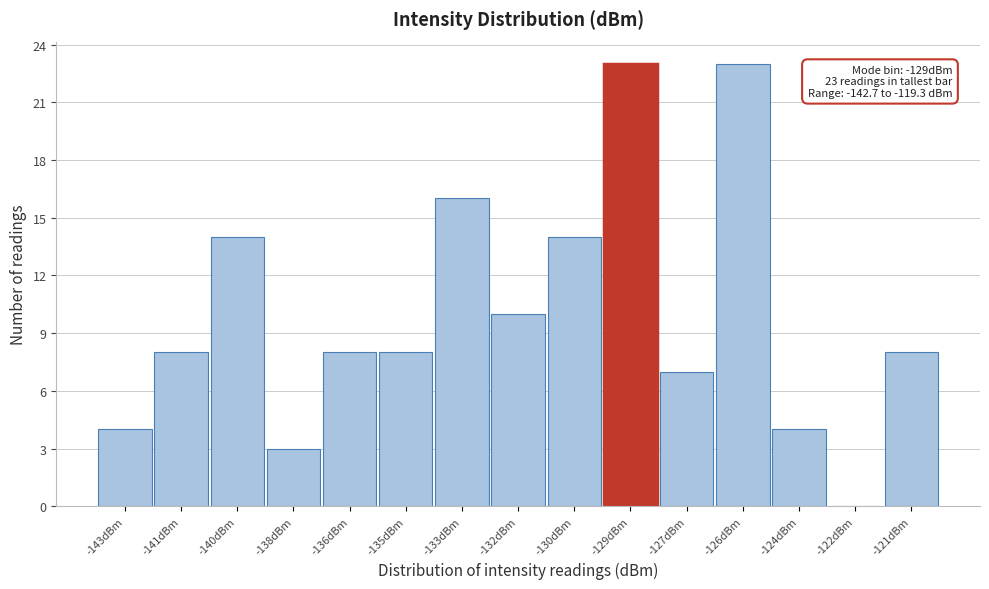

Reading right to left, what are all the values shown in this chart?

-121dBm=8	-122dBm=0	-124dBm=4	-126dBm=23	-127dBm=7	-129dBm=23	-130dBm=14	-132dBm=10	-133dBm=16	-135dBm=8	-136dBm=8	-138dBm=3	-140dBm=14	-141dBm=8	-143dBm=4